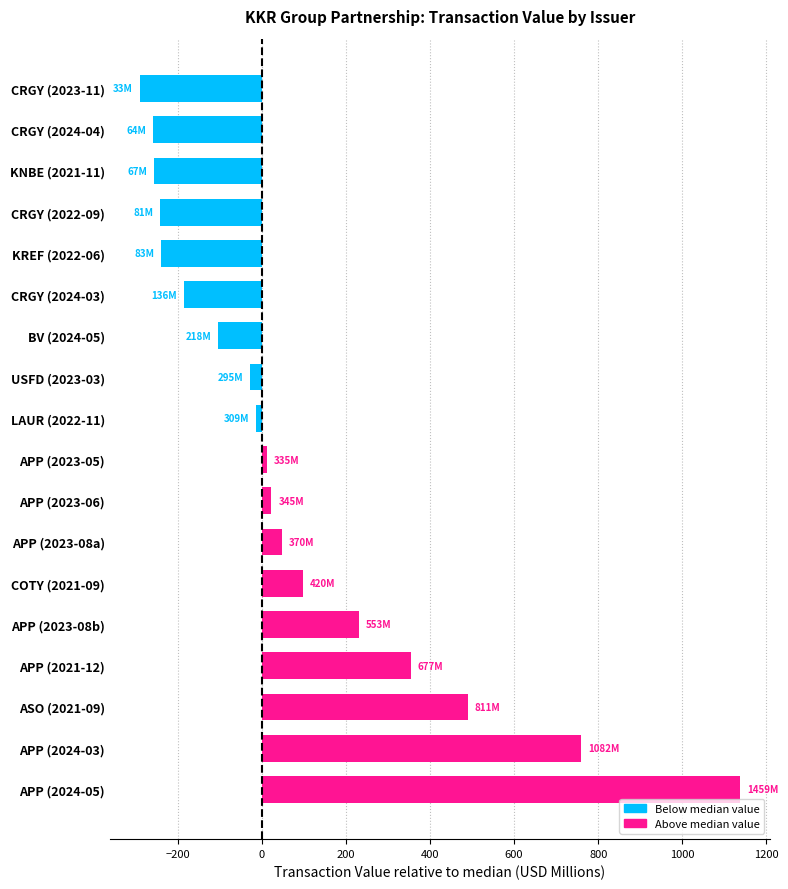

What is the change in value from CRGY (2024-03) to KNBE (2021-11)?

-69.6